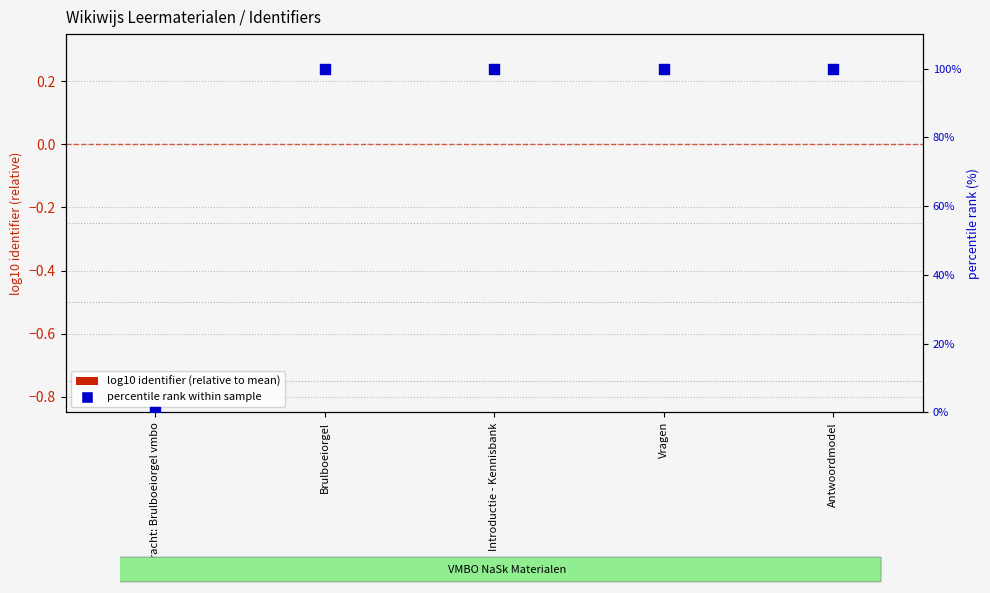

At how many categories does at least one series exceed 76?

4